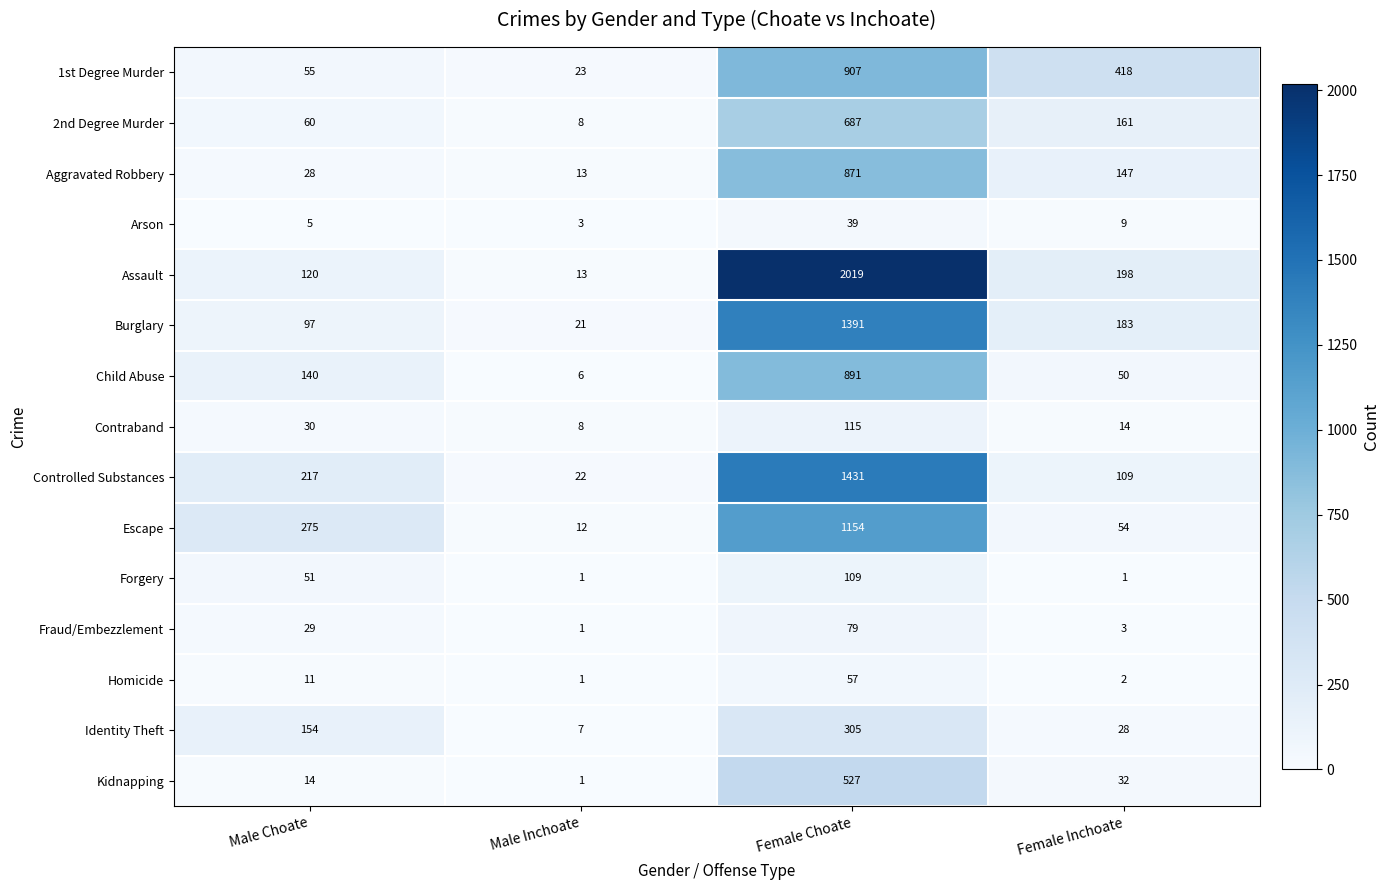

The value of Kidnapping at Male Inchoate is 1. True or false?

True